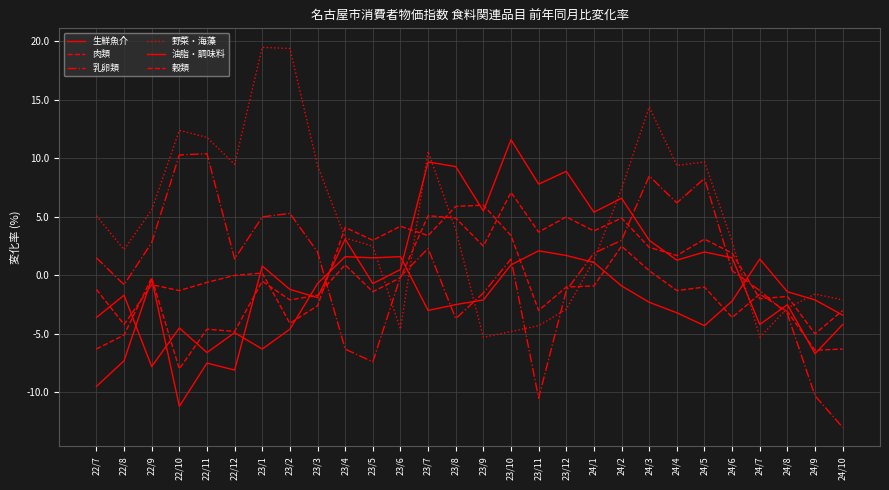

What is the sum of the 肉類 values at 22/8 and 24/1?

-5.1